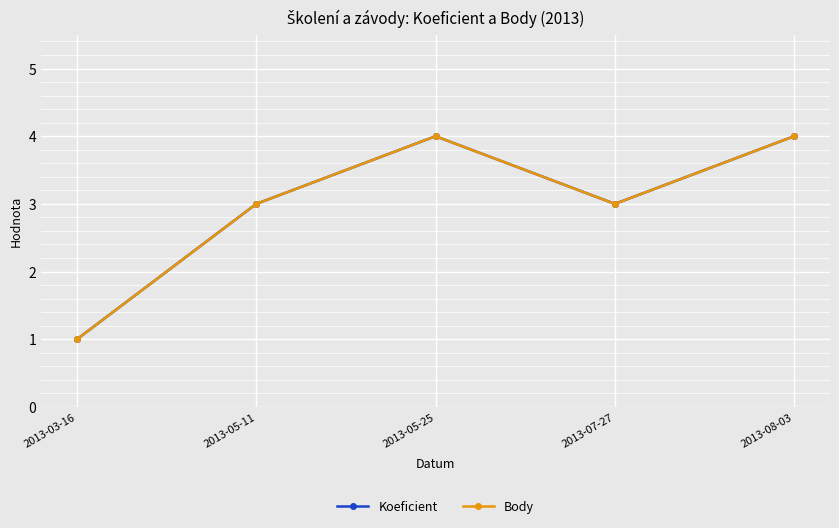

What is the approximate value of Koeficient at 2013-05-25?

4